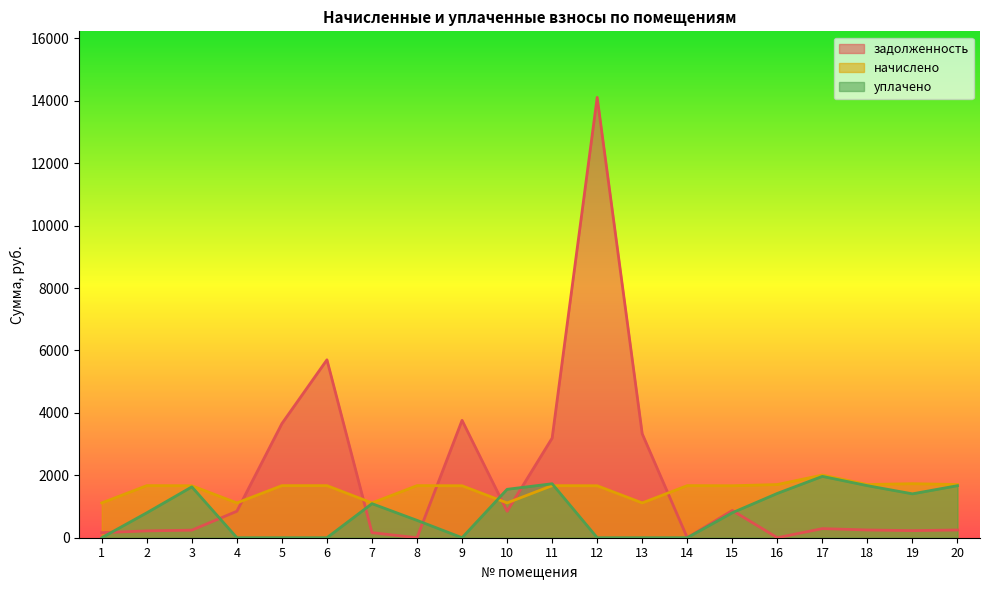

Rank the series by their maximum value, from highest to lowest.

задолженность, начислено, уплачено